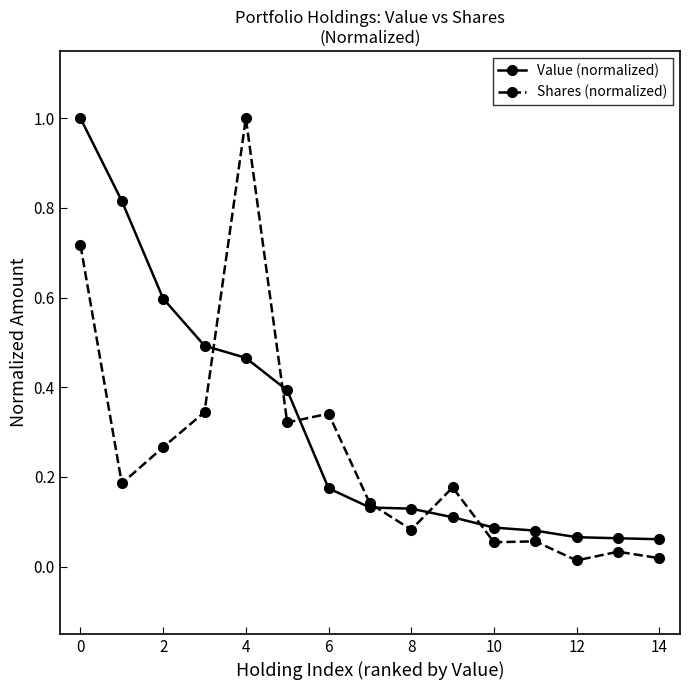

What is the maximum value for Shares (normalized)?

1.0